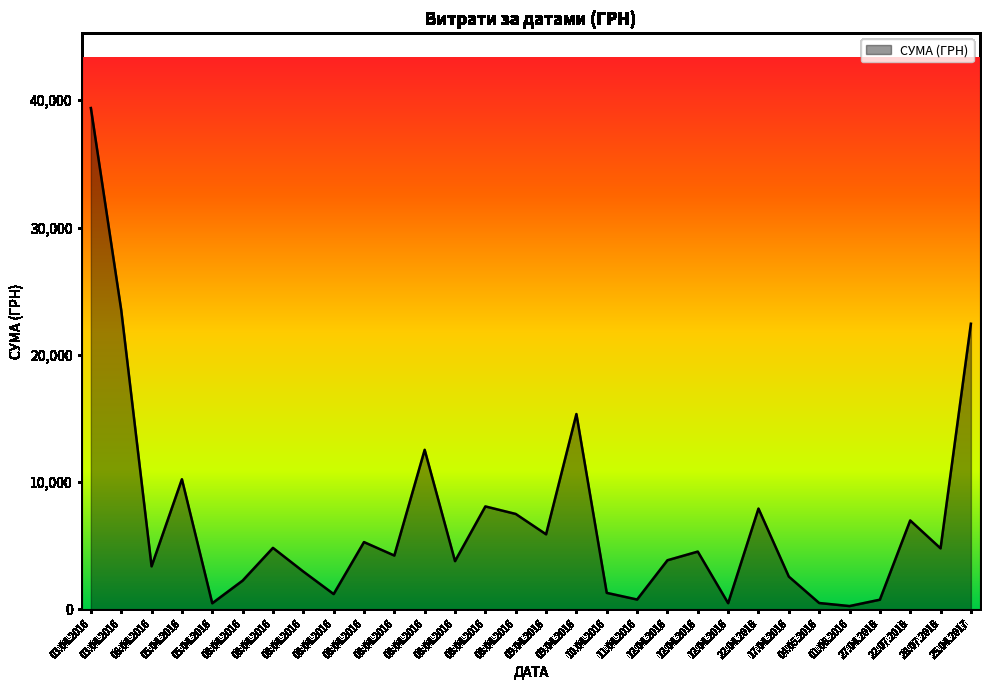

Count the number of categories in the chart.

30